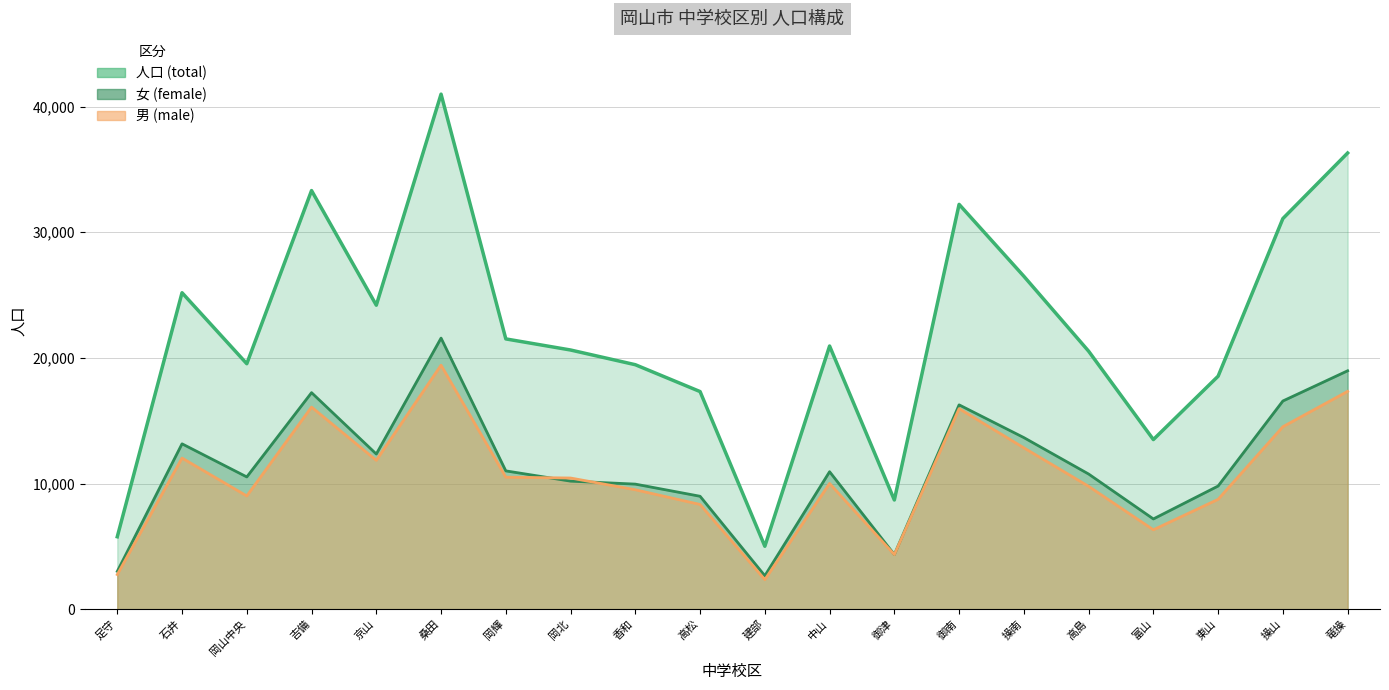

Reading left to right, what are all the values shown in this chart?

人口 (total): 足守=5764	石井=25187	岡山中央=19536	吉備=33318	京山=24195	桑田=40994	岡輝=21511	岡北=20628	香和=19457	高松=17319	建部=5007	中山=20946	御津=8690	御南=32221	操南=26498	高島=20535	富山=13499	東山=18543	操山=31089	竜操=36308
男 (male): 足守=2756	石井=12027	岡山中央=9011	吉備=16085	京山=11847	桑田=19419	岡輝=10505	岡北=10438	香和=9504	高松=8333	建部=2348	中山=10006	御津=4342	御南=15959	操南=12842	高島=9778	富山=6318	東山=8742	操山=14520	竜操=17335
女 (female): 足守=3008	石井=13160	岡山中央=10525	吉備=17233	京山=12348	桑田=21575	岡輝=11006	岡北=10190	香和=9953	高松=8986	建部=2659	中山=10940	御津=4348	御南=16262	操南=13656	高島=10757	富山=7181	東山=9801	操山=16569	竜操=18973